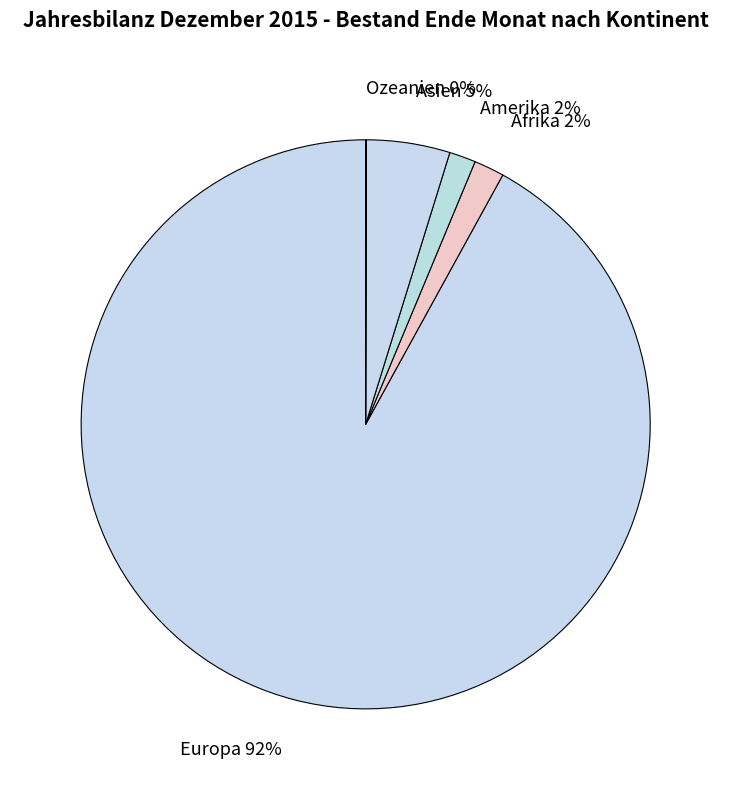

True or false: Europa accounts for 92% of the total.

True